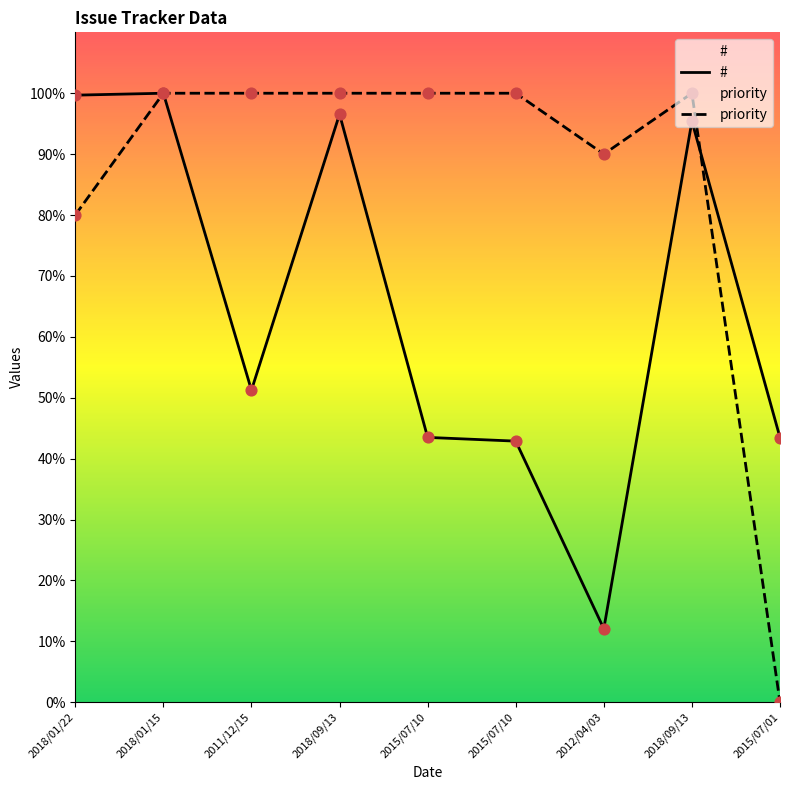

Which series reaches the maximum Y coordinate?

#